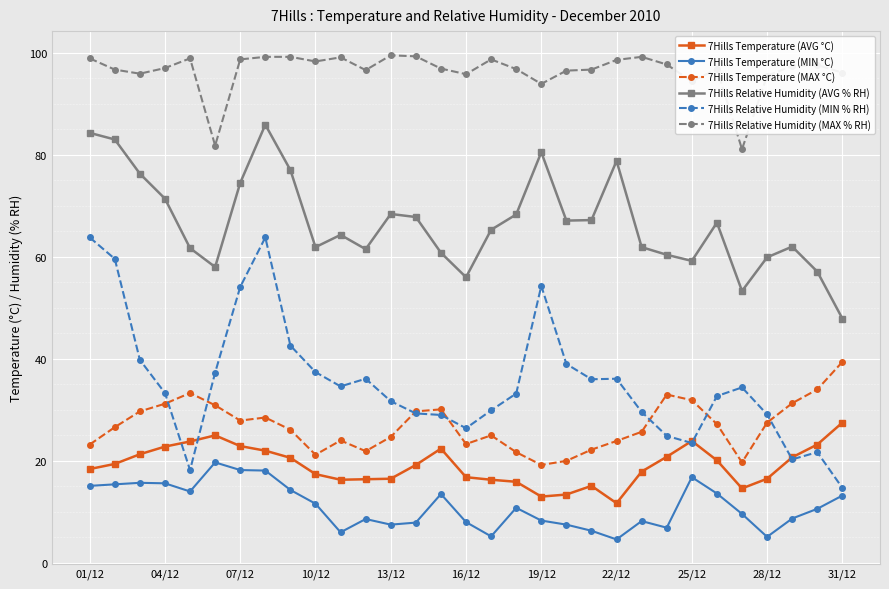

How many distinct data groups are displayed?

6